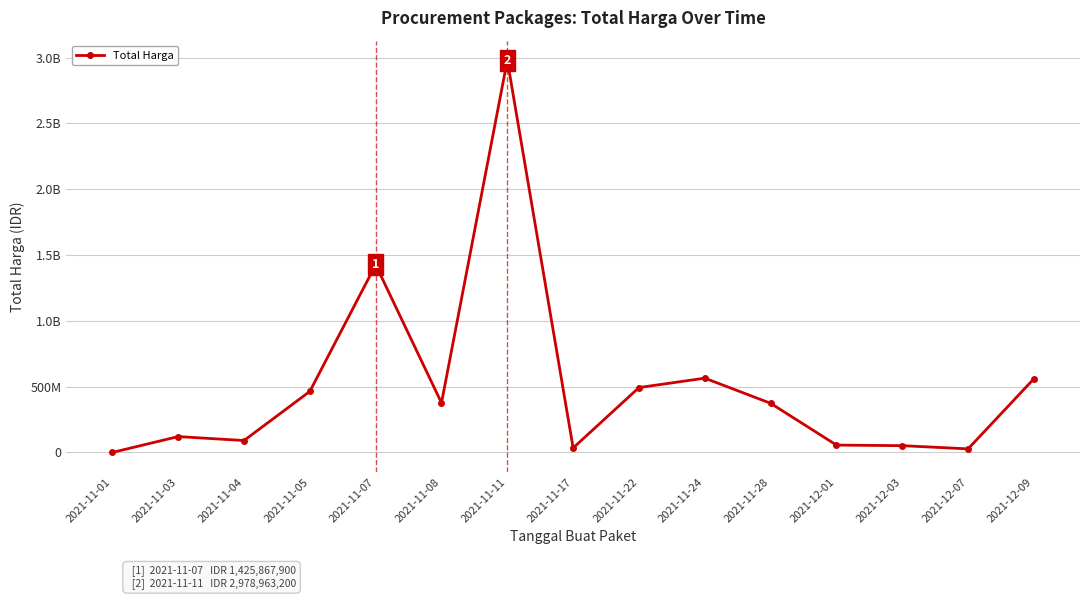

Approximately how many times larger is the value at 2021-12-09 compared to 2021-11-17?

16.3